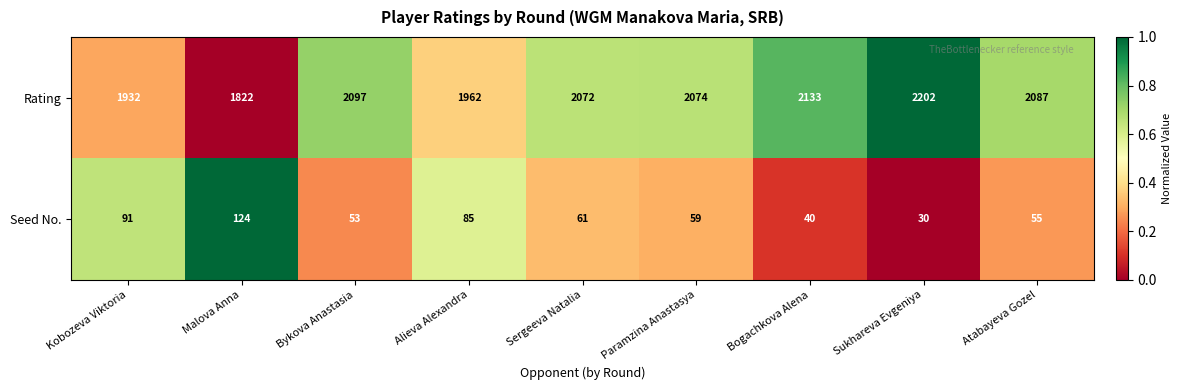

Is it true that Rating equals 3200 at Paramzina Anastasya?

False